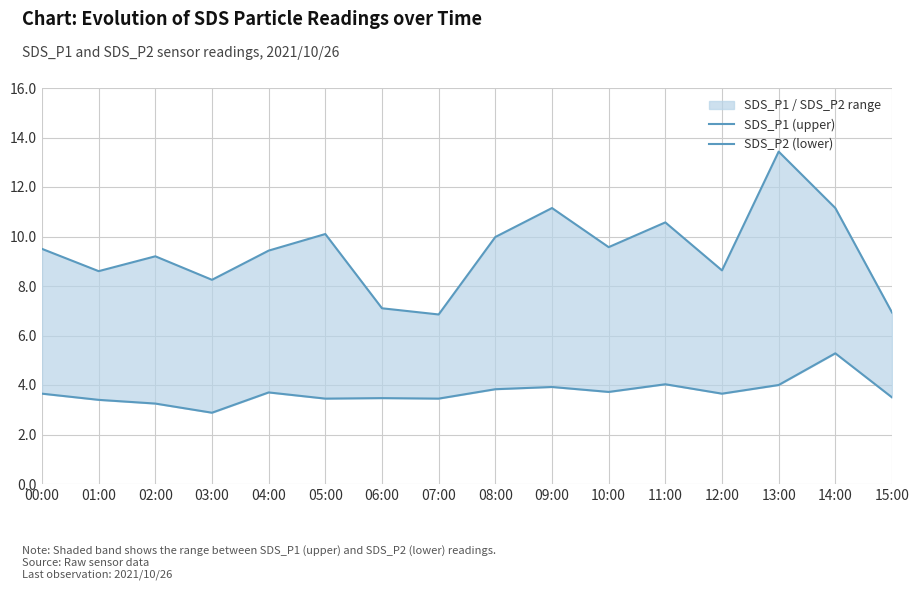

The value of SDS_P1 (upper) at 04:00 is 2.4. True or false?

False